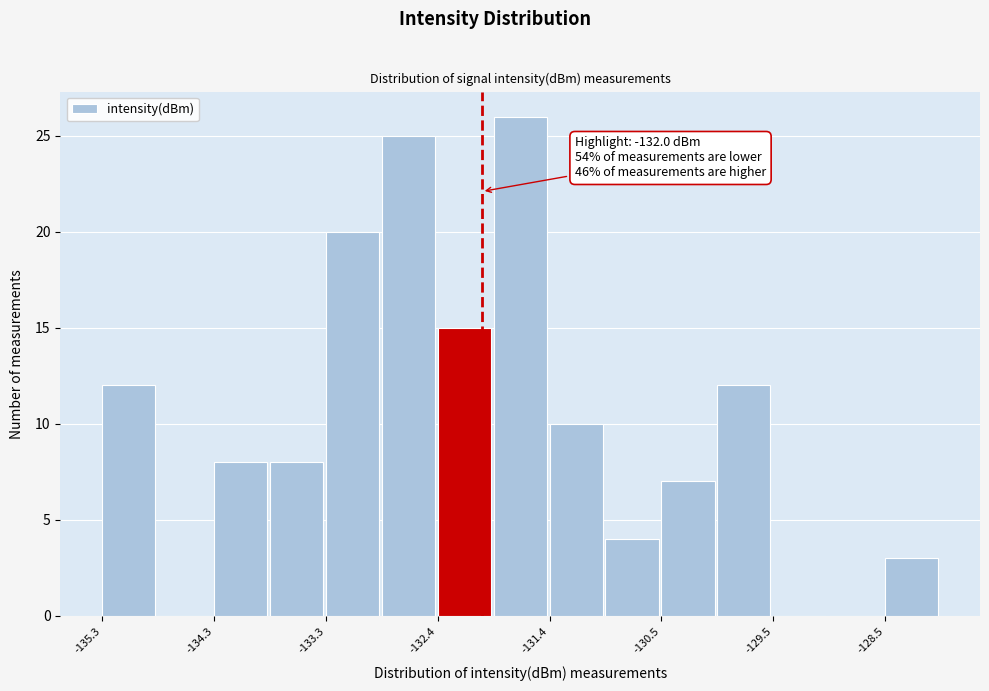

Which range on the x-axis has the tallest bar?

-131.9 to -131.4